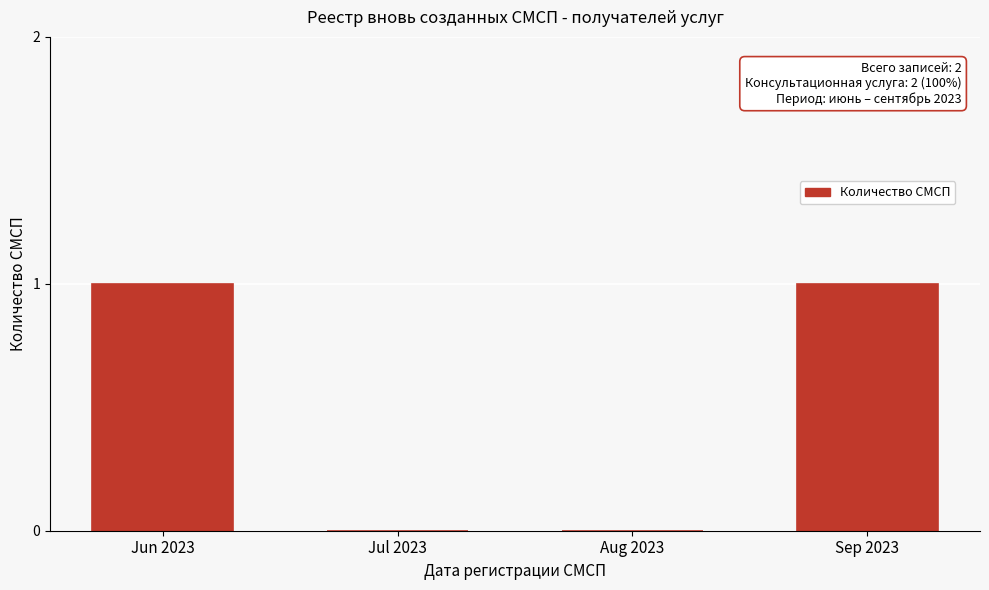

Which has a higher value, Jul 2023 or Sep 2023?

Sep 2023